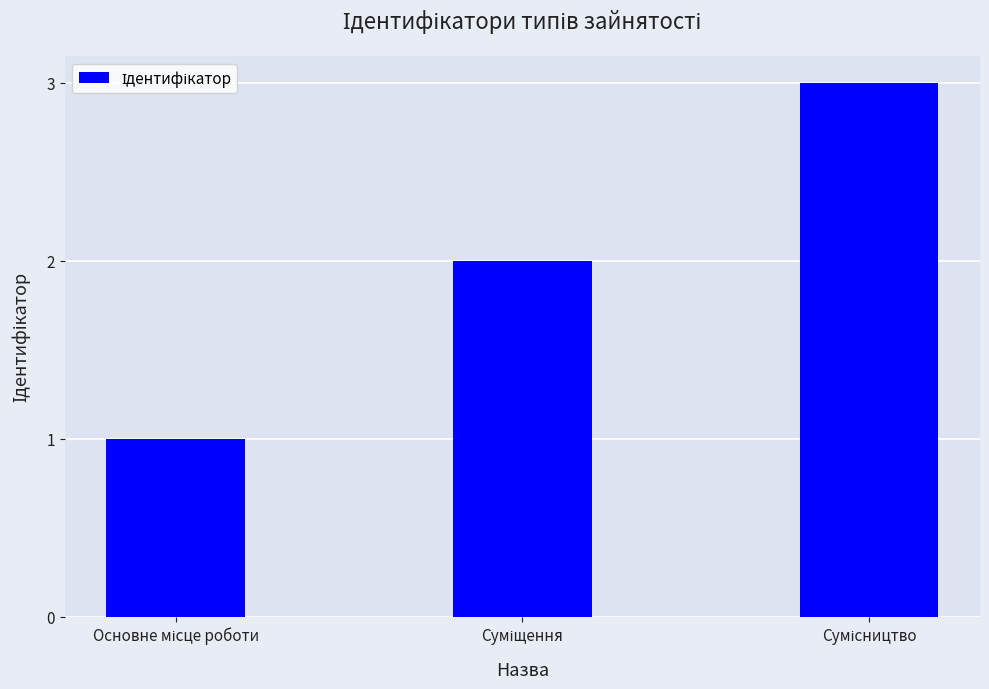

What is the maximum value shown in the chart?

3